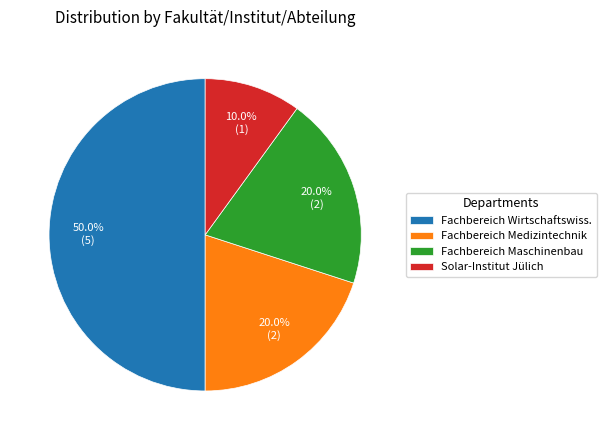

What is the smallest slice in the pie chart?

Solar-Institut Jülich